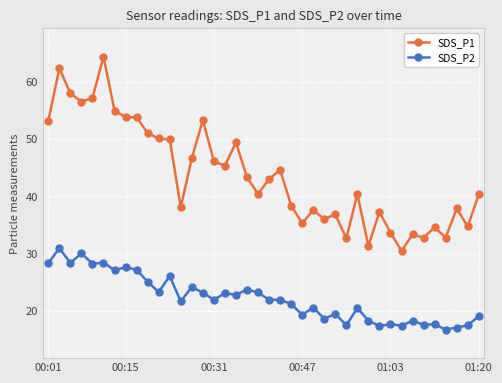

What is the sum of all SDS_P2 values?

889.7